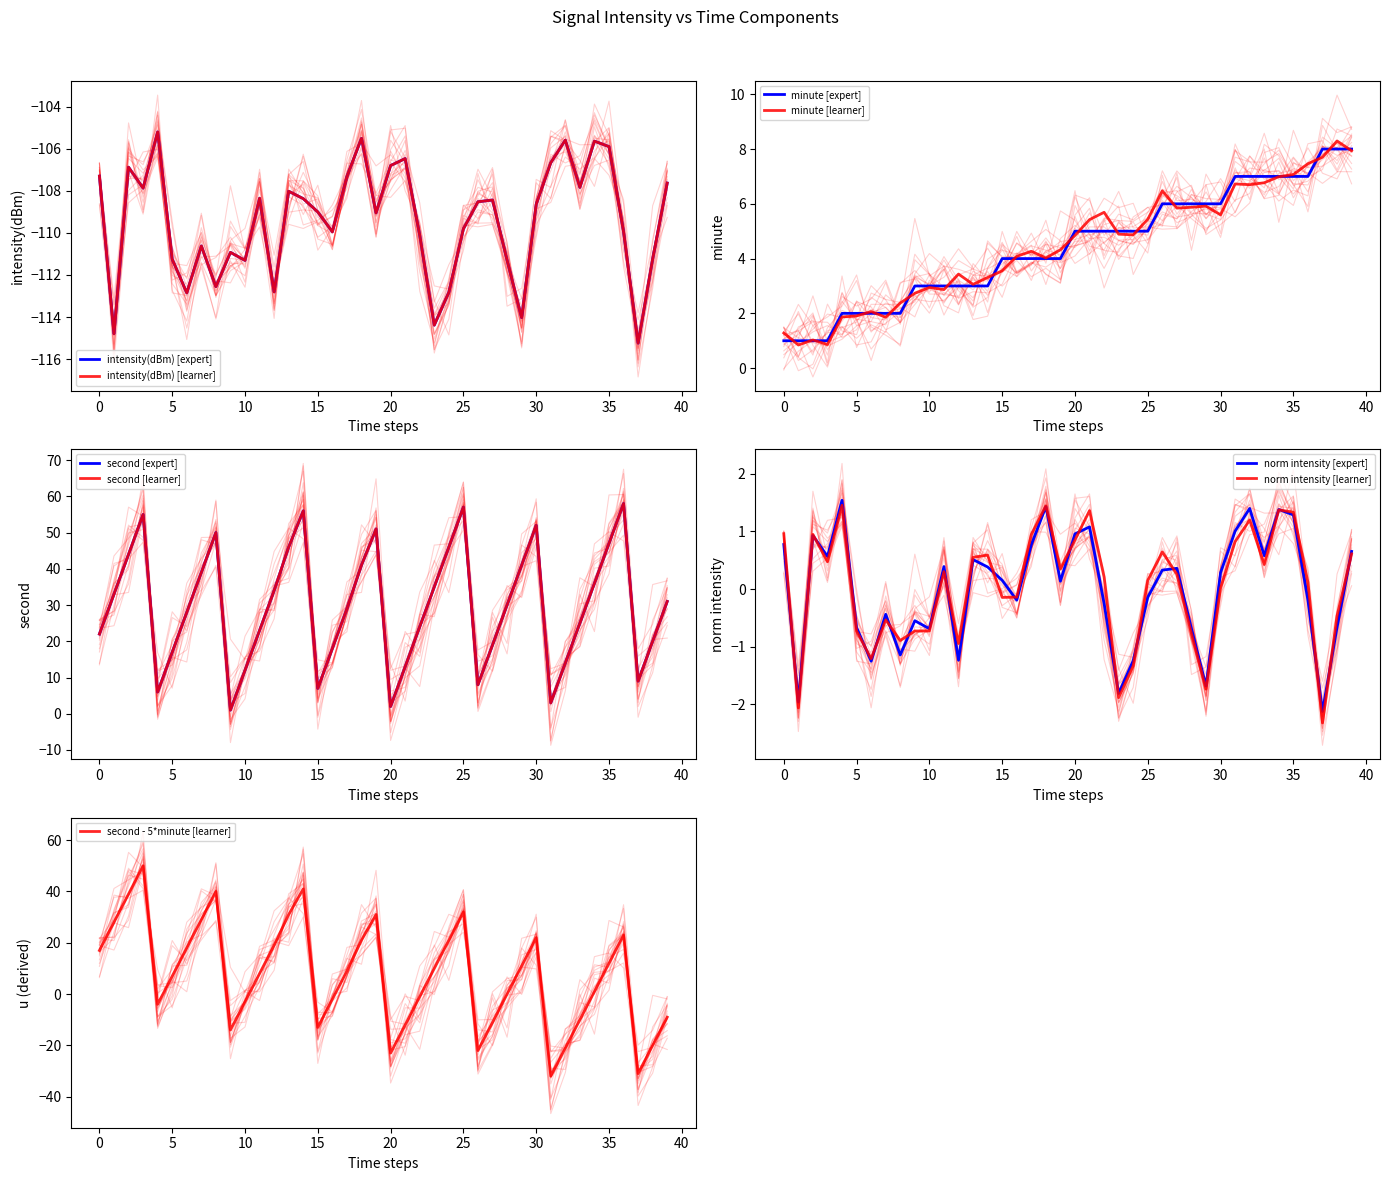

Which category has the highest value across all series?

36